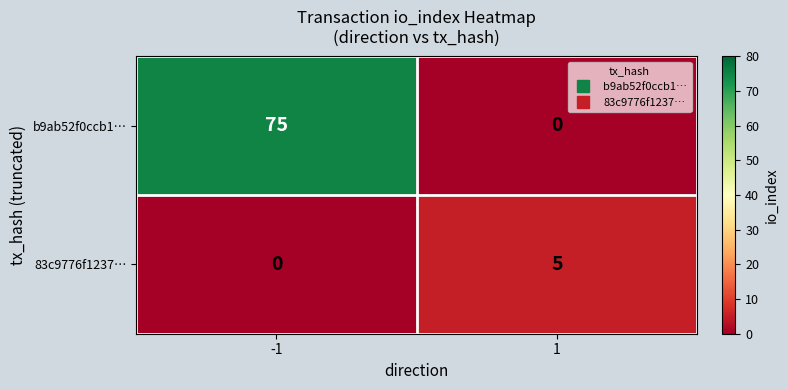

How many data points in 83c9776f1237… are less than 5?

1